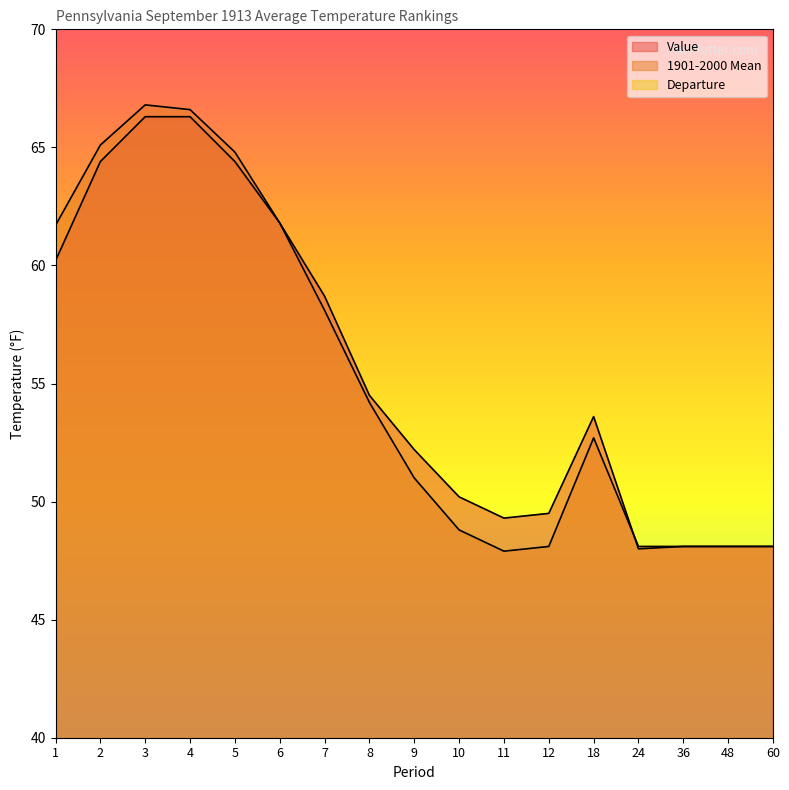

The value of 1901-2000 Mean at 1 is 40.1. True or false?

False